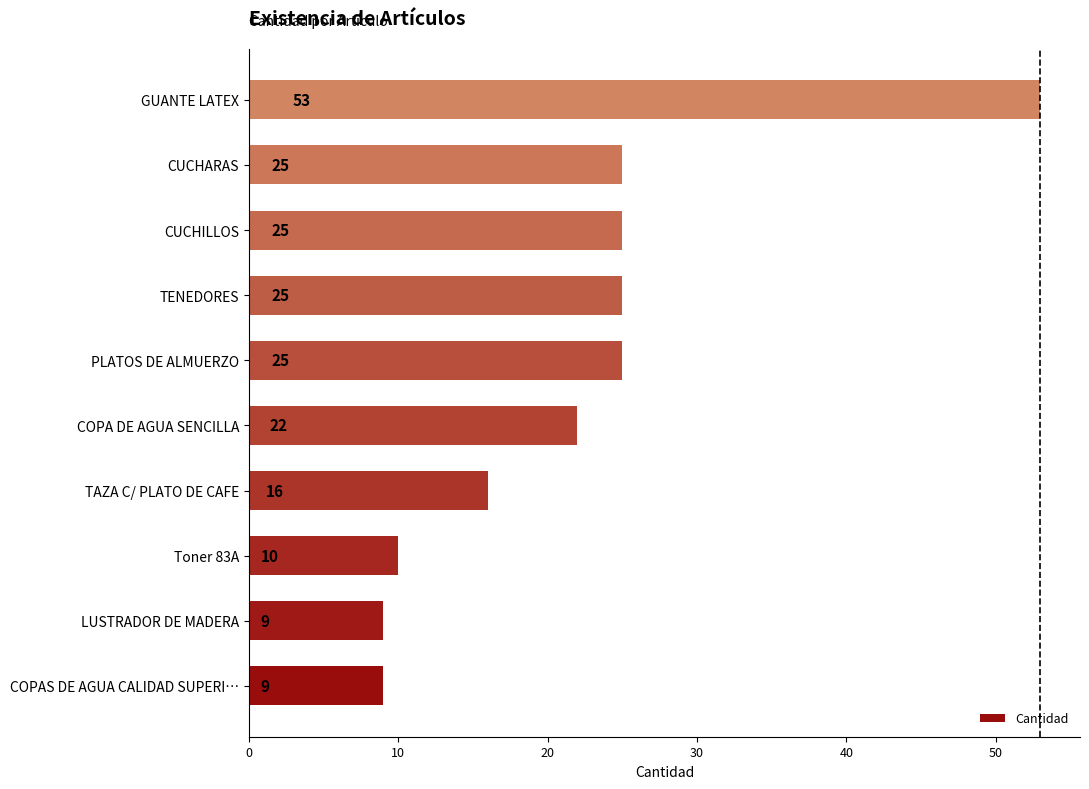

How many categories are shown in the chart?

10